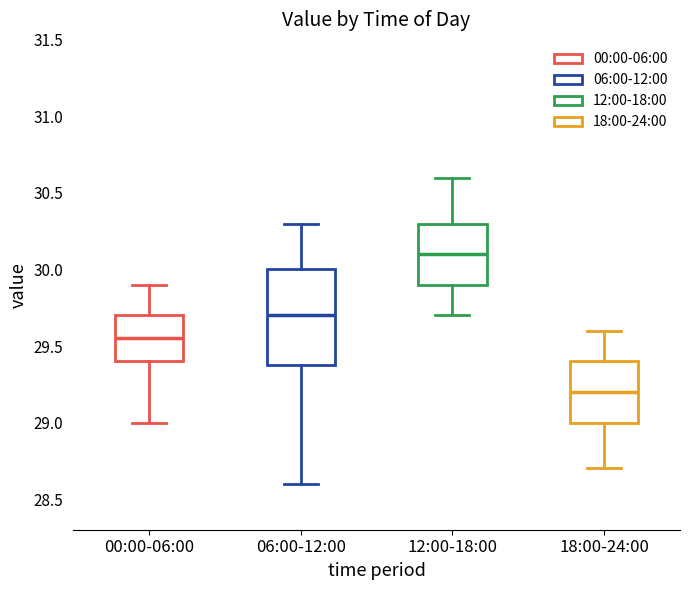

Which box is the tallest, from its lower edge to its upper edge?

06:00-12:00